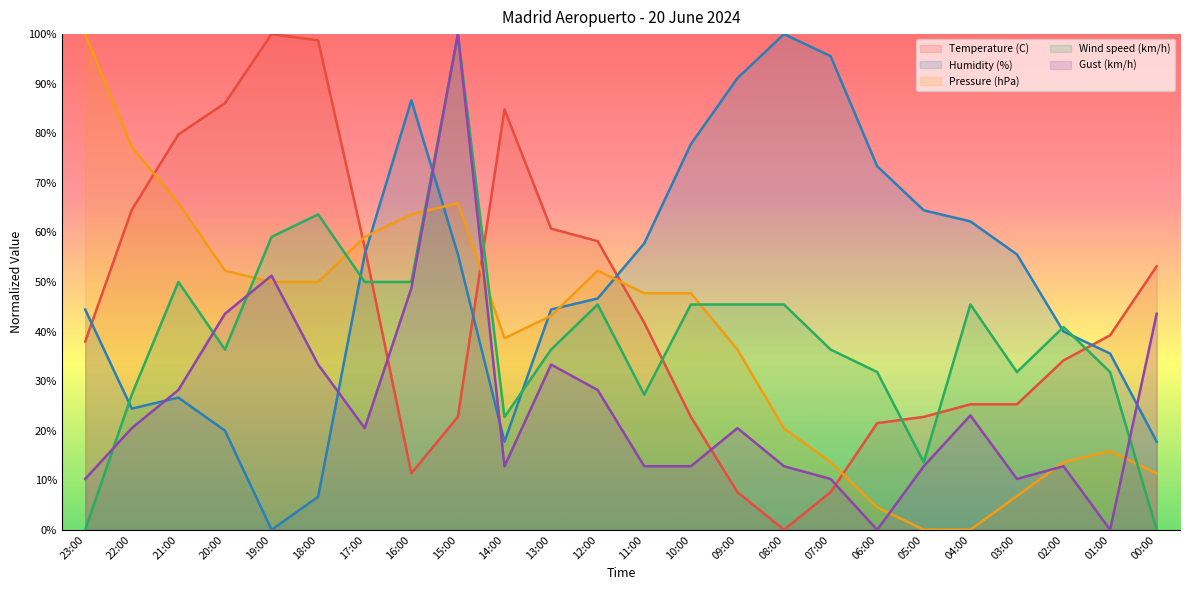

What is the difference between the highest and lowest values at 16:00?

75.3